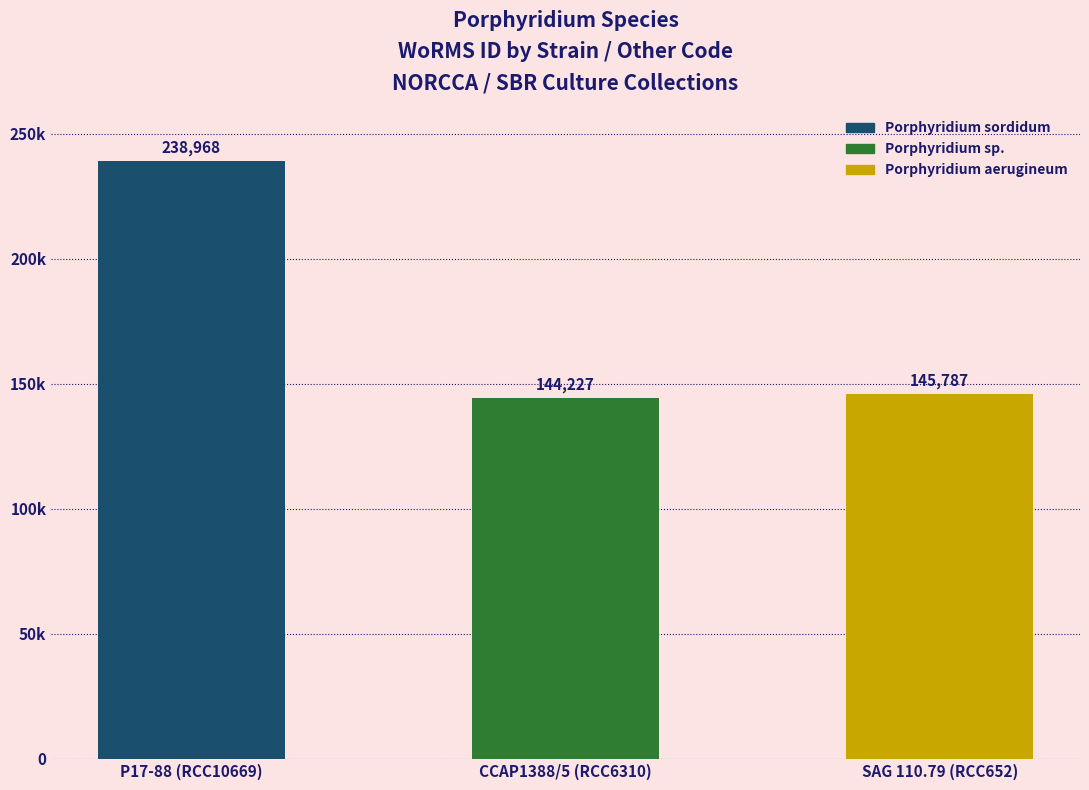

What position from the right is SAG 110.79 (RCC652)?

1